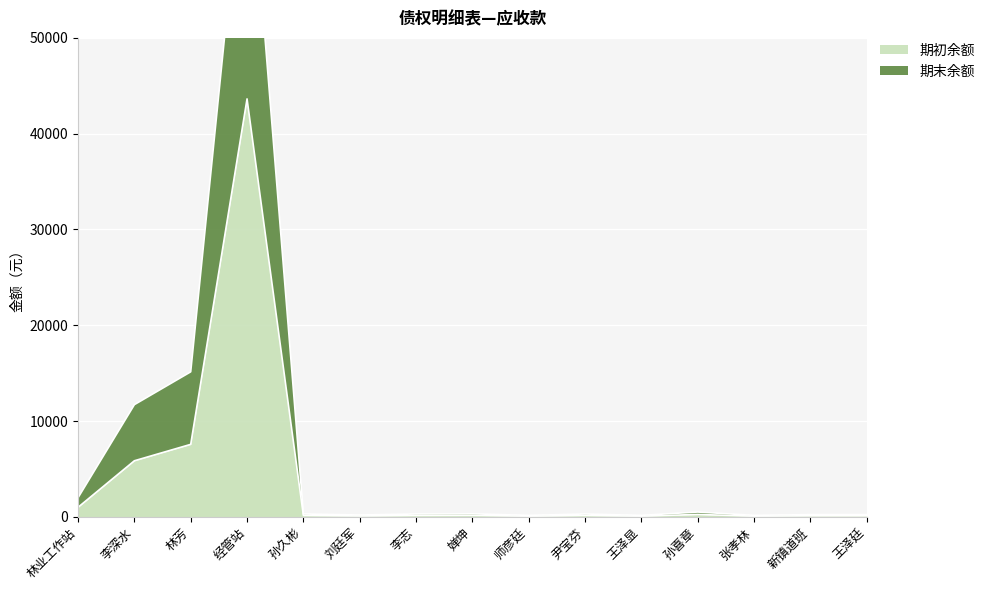

True or false: 期初余额 and 期末余额 cross at least once.

False